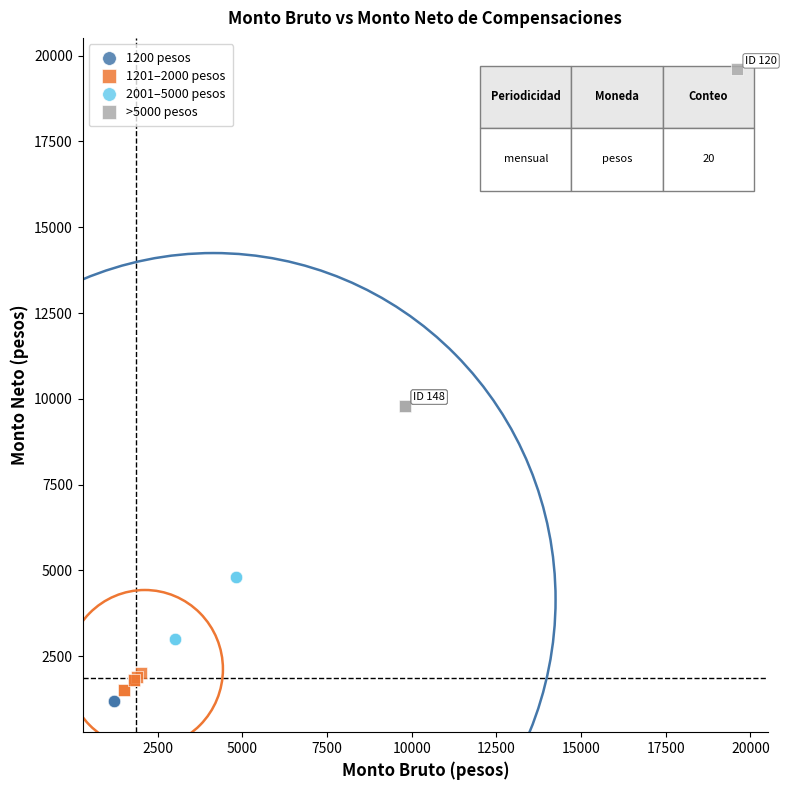

What are all the series names shown in the legend?

1200 pesos, 1201–2000 pesos, 2001–5000 pesos, >5000 pesos